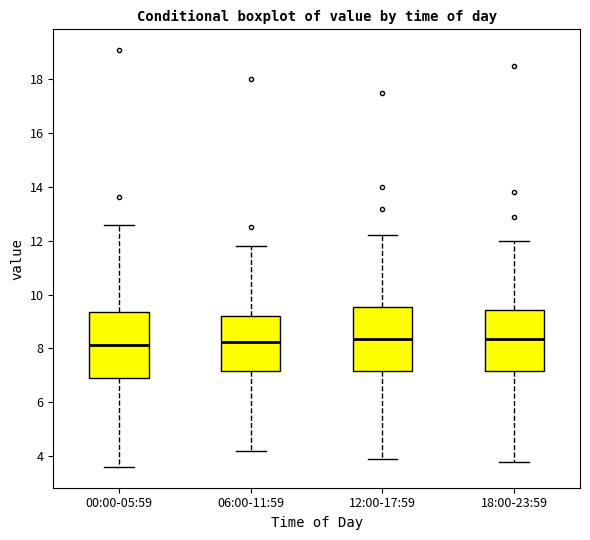

Where is the upper edge of the box for 06:00-11:59 on the y-axis? The values are not printed on the chart, so give them approximately, as read against the axis.

9.2